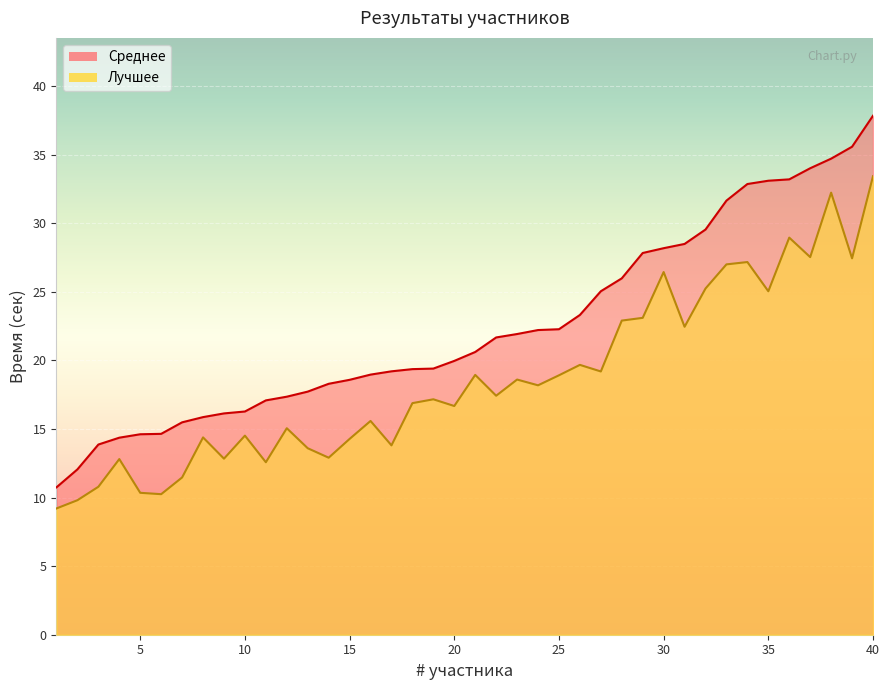

True or false: Лучшее and Среднее cross at least once.

False